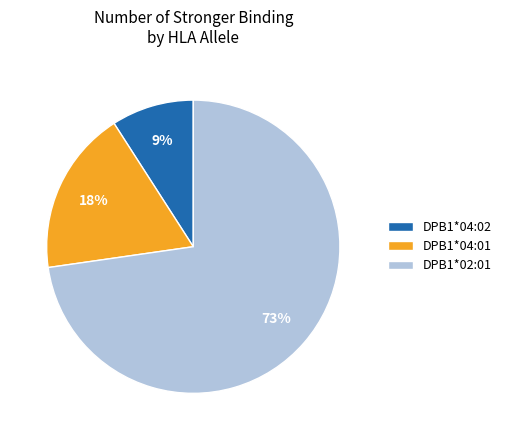

What is the smallest slice in the pie chart?

DPB1*04:02